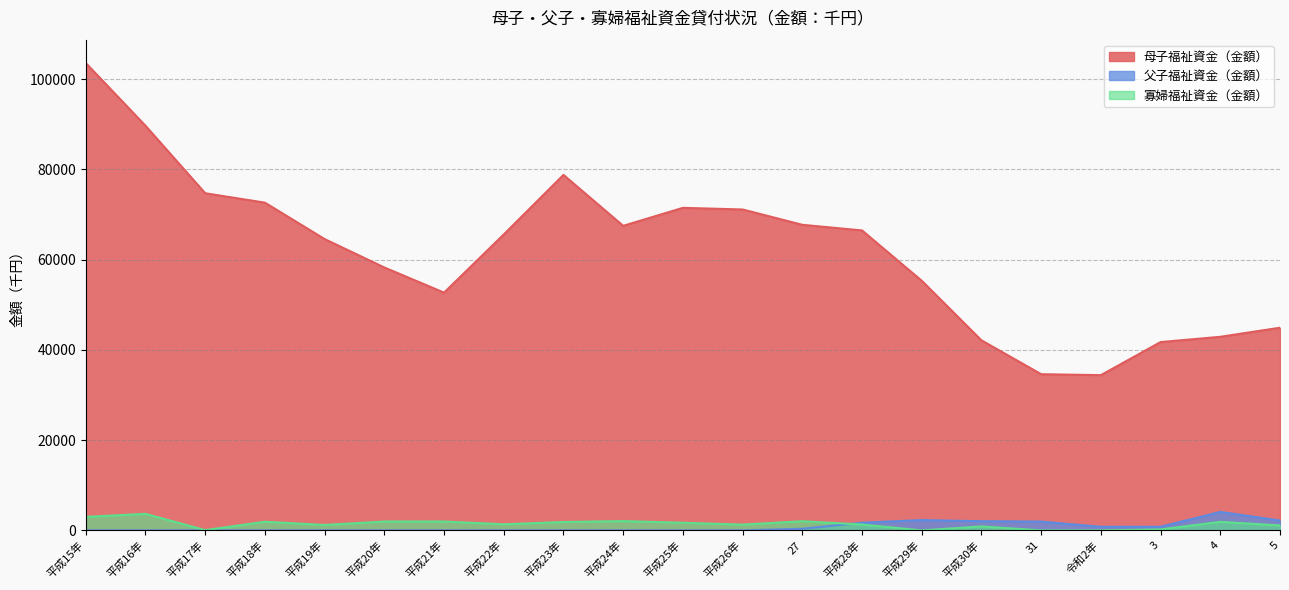

What is the total value across all series at 平成29年?

57621